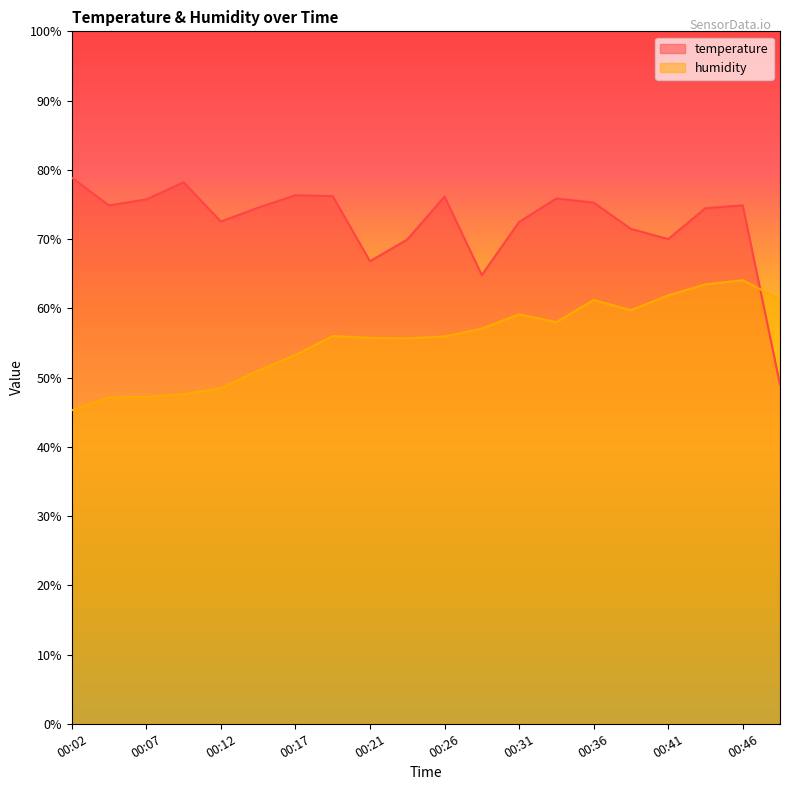

What is the greatest value displayed?

78.9